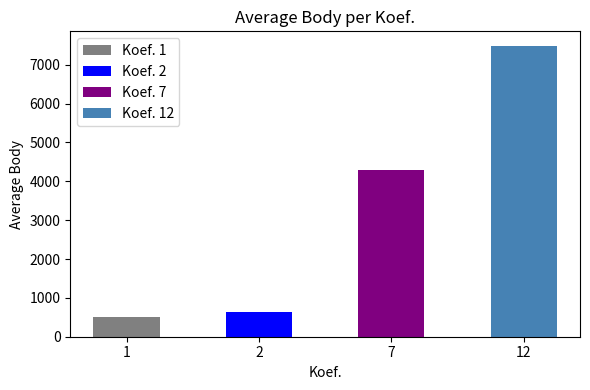

Is it true that the value at 1 is 42?

False